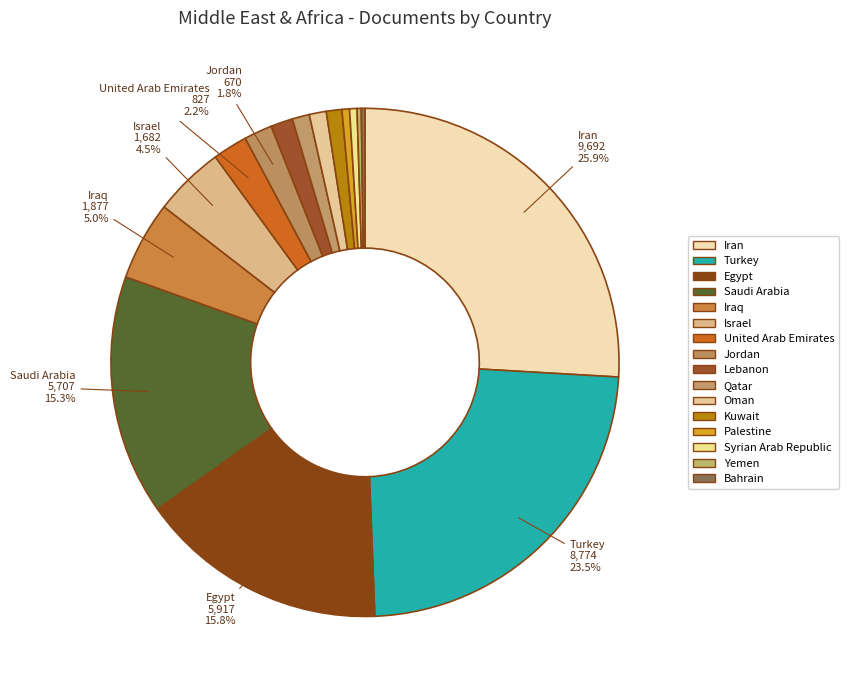

What is the change in value from Egypt to Qatar?

-5508